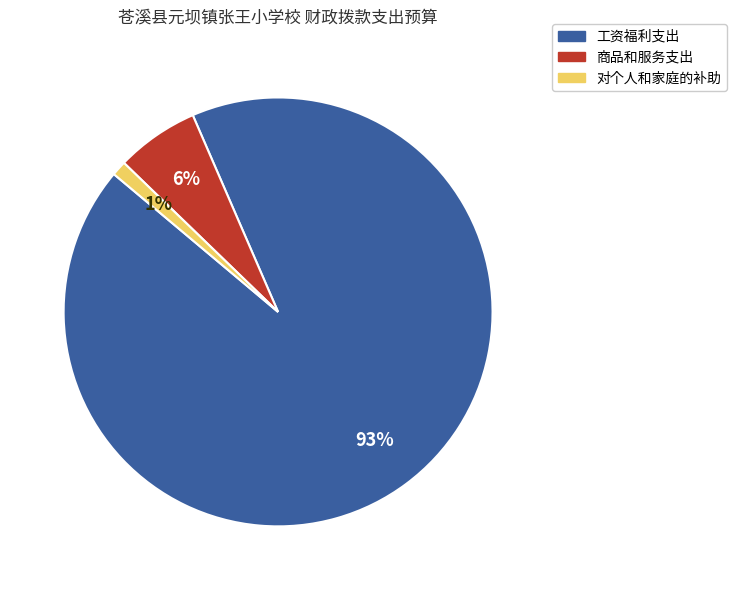

Which slice represents more than half of the pie?

工资福利支出